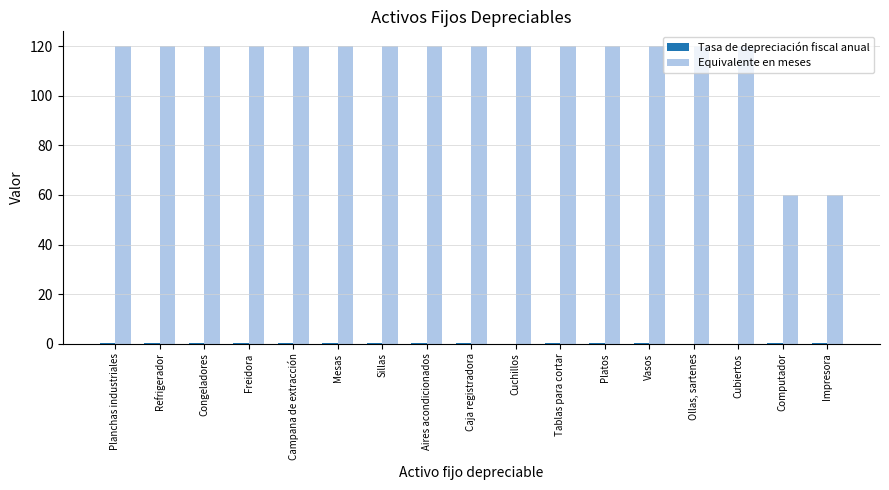

True or false: Equivalente en meses has a value of 120.0 at Ollas, sartenes.

True